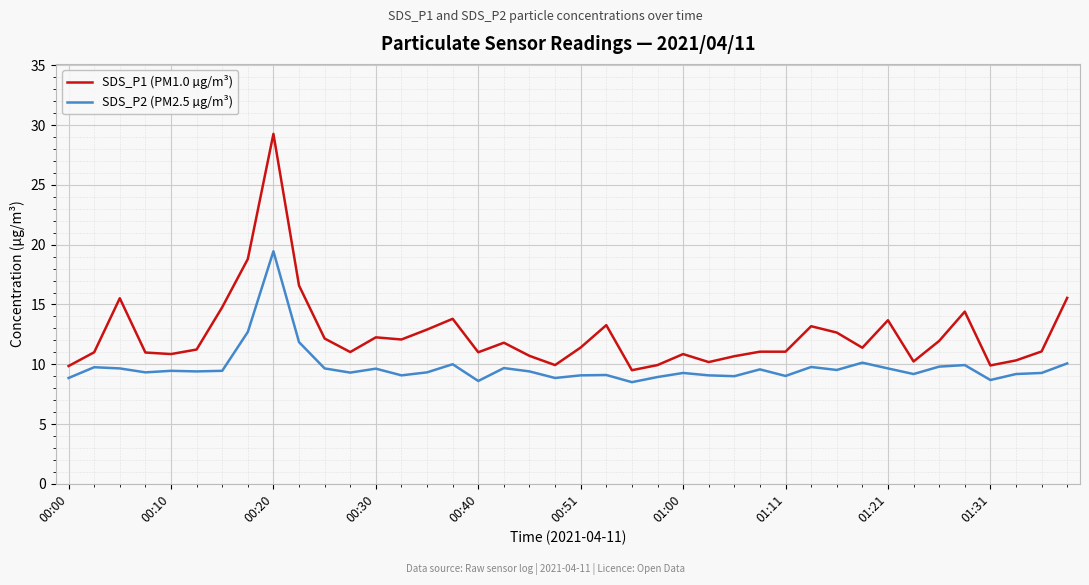

What is the minimum value for SDS_P2 (PM2.5 µg/m³)?

8.5